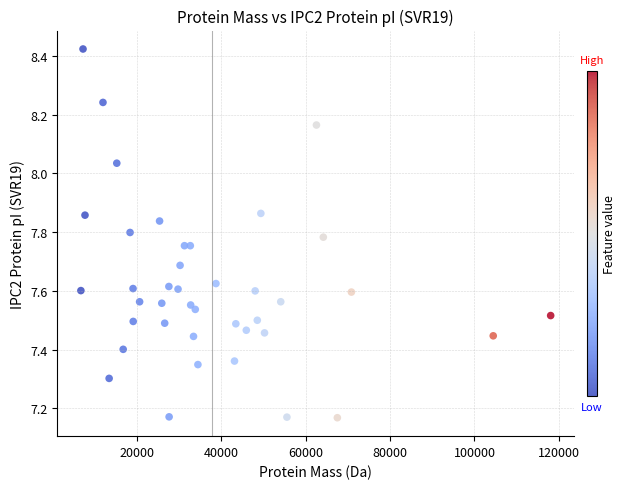

What is the range of X values (max minus min)?

111350.7